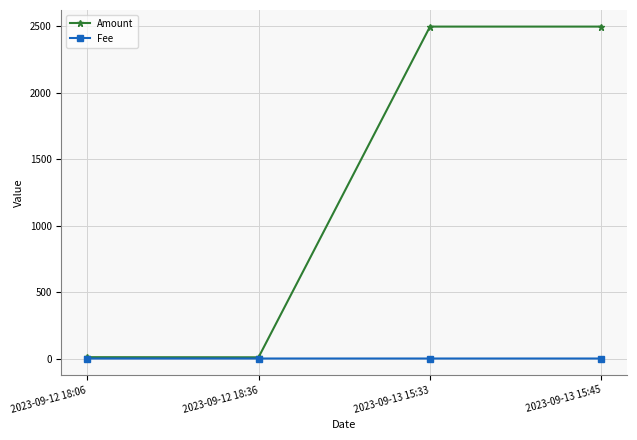

What is the label of the 2nd point from the right?

2023-09-13 15:33